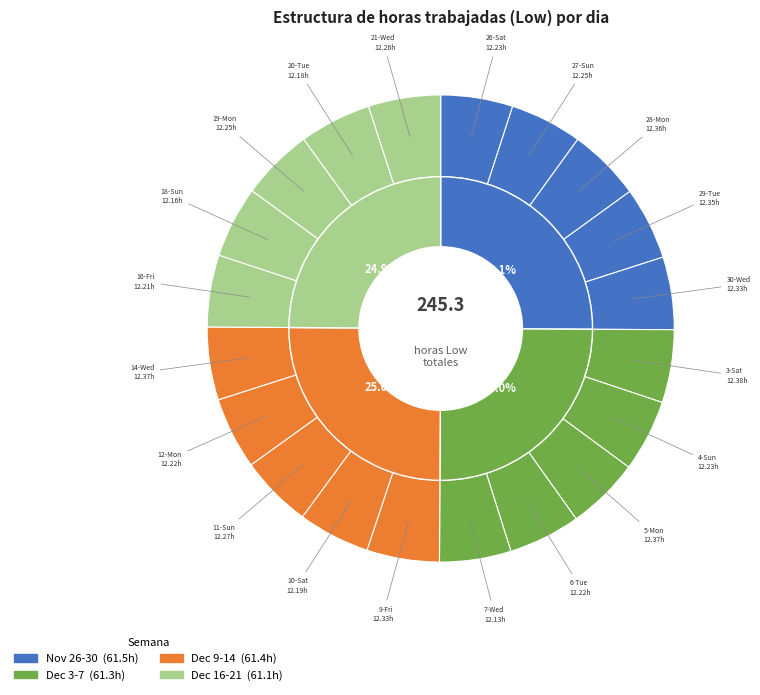

Rank the categories by value from lowest to highest.

7-Wed, 18-Sun, 20-Tue, 10-Sat, 16-Fri, 6-Tue, 12-Mon, 26-Sat, 4-Sun, 27-Sun, 19-Mon, 21-Wed, 11-Sun, 30-Wed, 9-Fri, 29-Tue, 28-Mon, 5-Mon, 14-Wed, 3-Sat